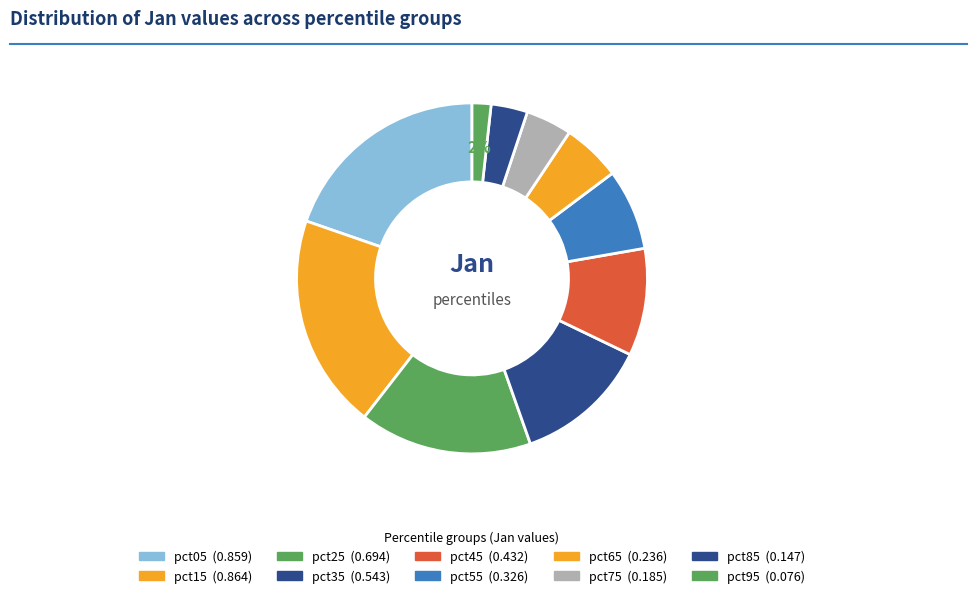

To the nearest percent, what is the average slice percentage?

10%